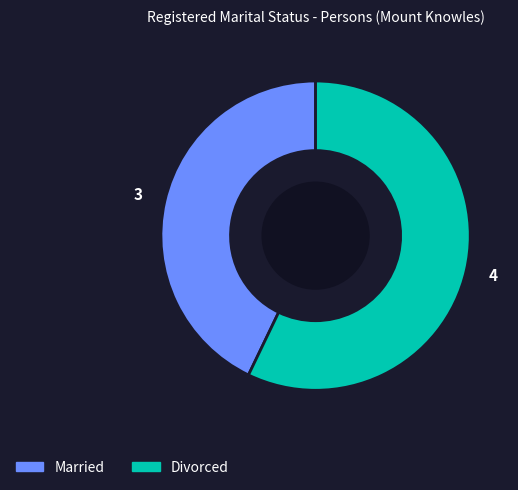

Is there any slice that represents more than half of the pie?

Yes